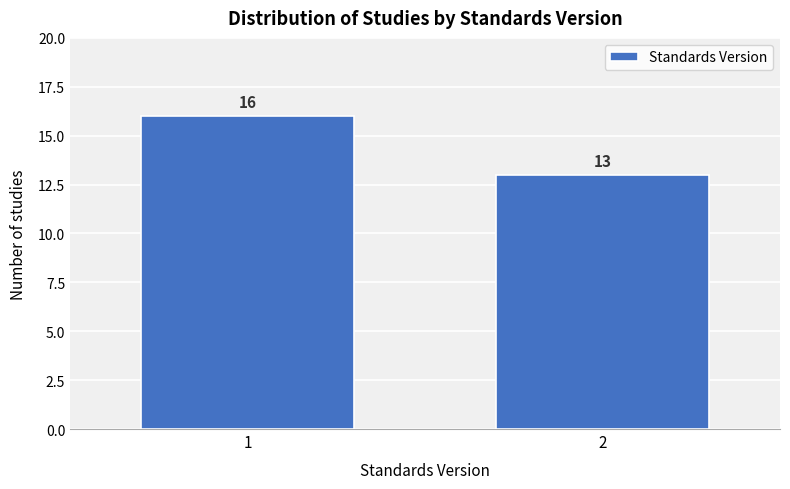

Reading left to right, extract all data points from this chart.

1=16	2=13